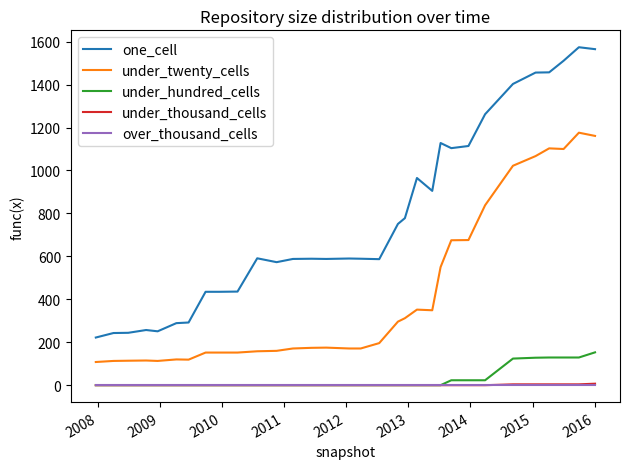

Does the chart display data point markers on the line(s)?

No